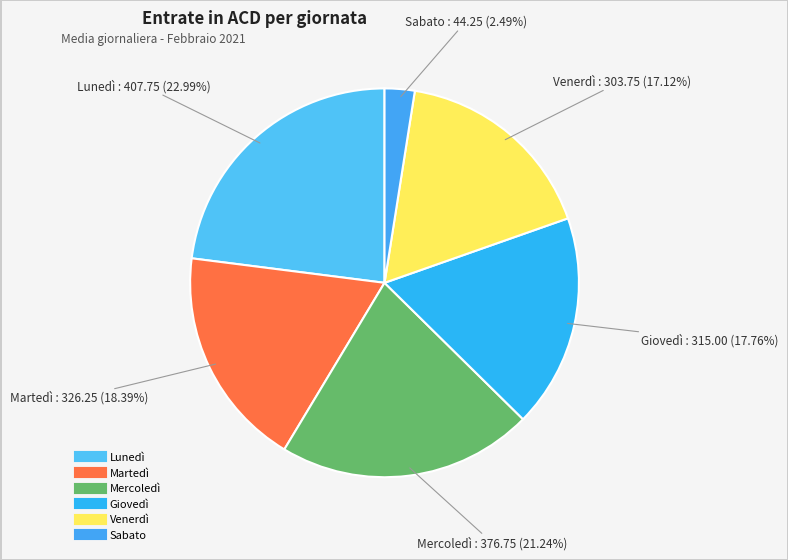

Is Sabato the majority of the pie?

No